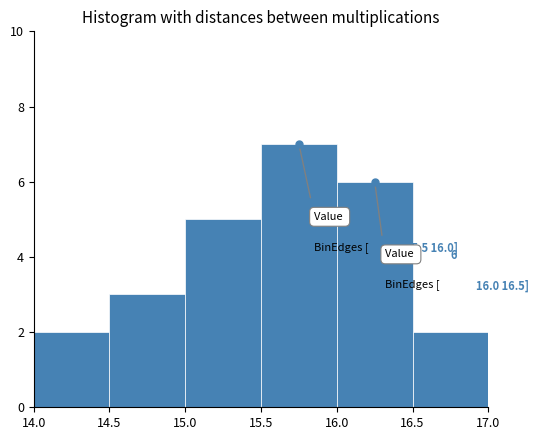

Which range on the x-axis has the tallest bar?

15.5 to 16.0